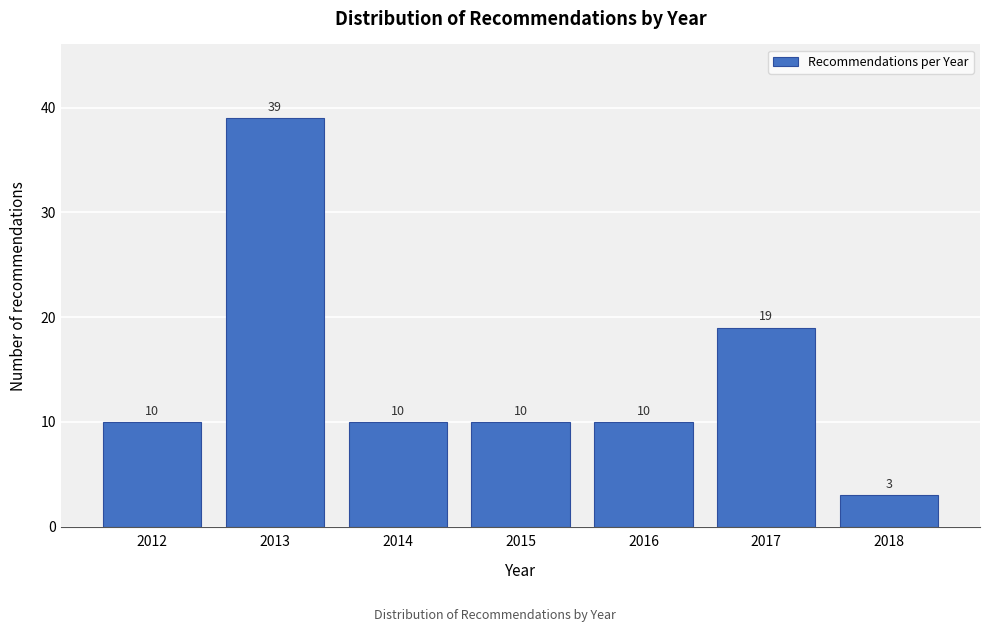

Reading left to right, what are all the values shown in this chart?

2012=10	2013=39	2014=10	2015=10	2016=10	2017=19	2018=3